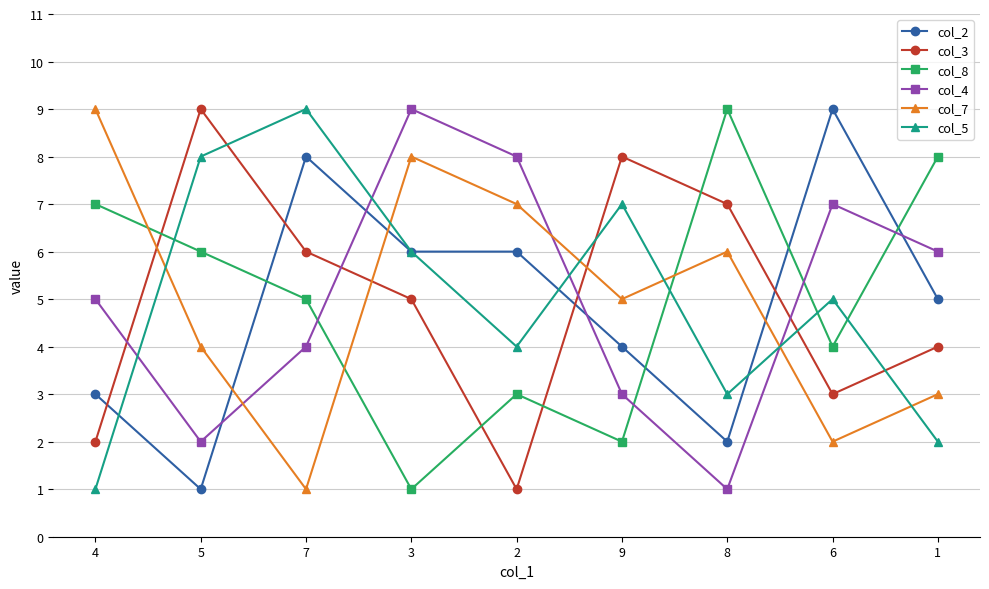

How many times do col_7 and col_8 cross each other?

3